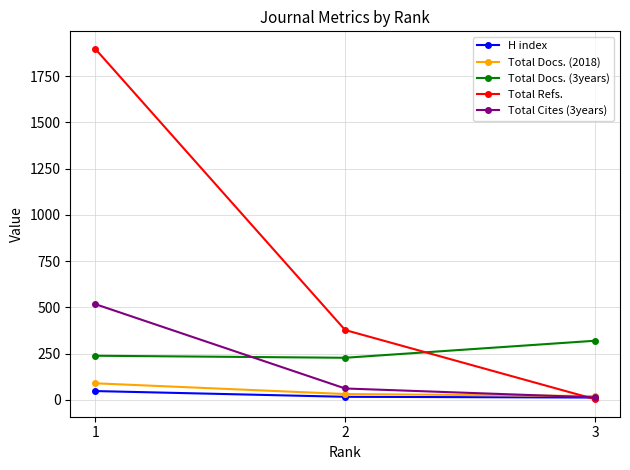

At which category is the sum across all series the highest?

1